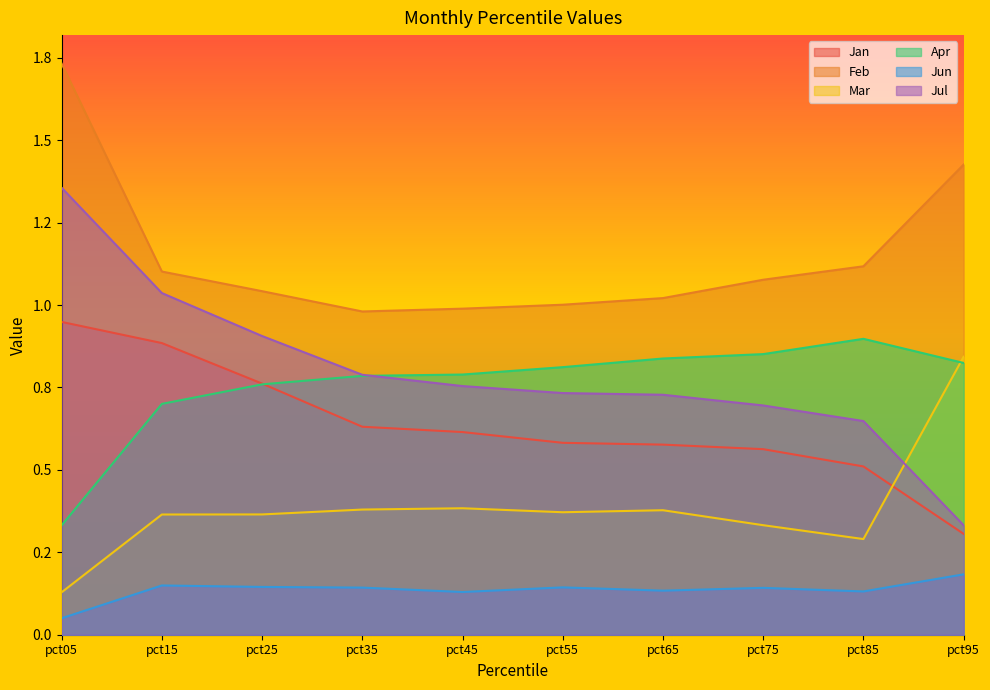

Reading right to left, what are all the values shown in this chart?

Jan: 0.3	0.5	0.6	0.6	0.6	0.6	0.6	0.8	0.9	0.9
Feb: 1.4	1.1	1.1	1.0	1.0	1.0	1.0	1.0	1.1	1.7
Mar: 0.8	0.3	0.3	0.4	0.4	0.4	0.4	0.4	0.4	0.1
Apr: 0.8	0.9	0.9	0.8	0.8	0.8	0.8	0.8	0.7	0.3
Jun: 0.2	0.1	0.1	0.1	0.1	0.1	0.1	0.1	0.1	0.1
Jul: 0.3	0.6	0.7	0.7	0.7	0.8	0.8	0.9	1.0	1.4